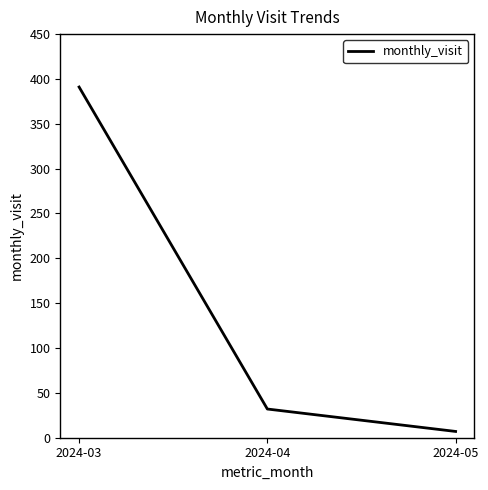

Between 2024-05 and 2024-04, which is larger?

2024-04